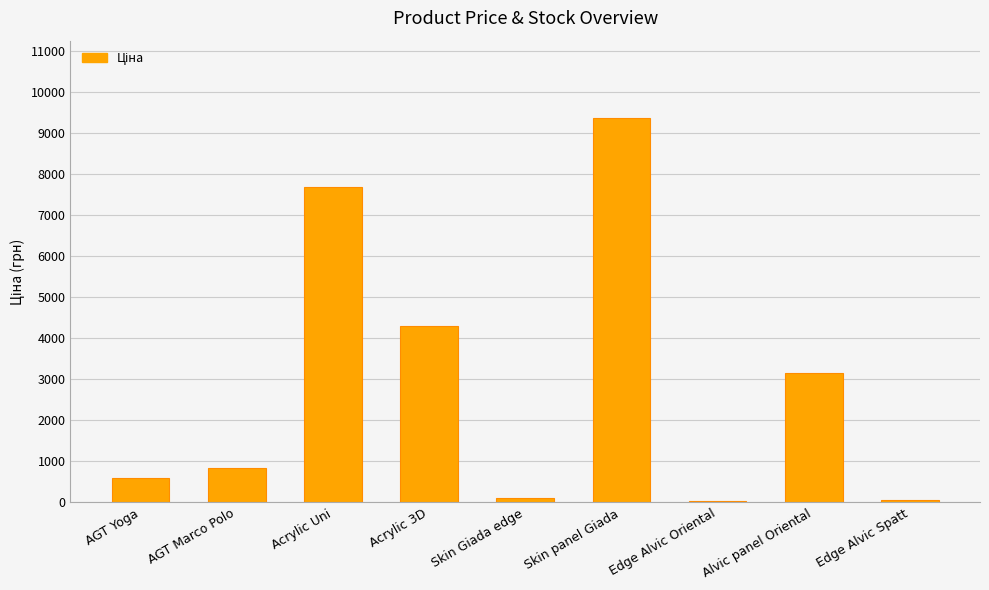

How many series are shown in this chart?

1